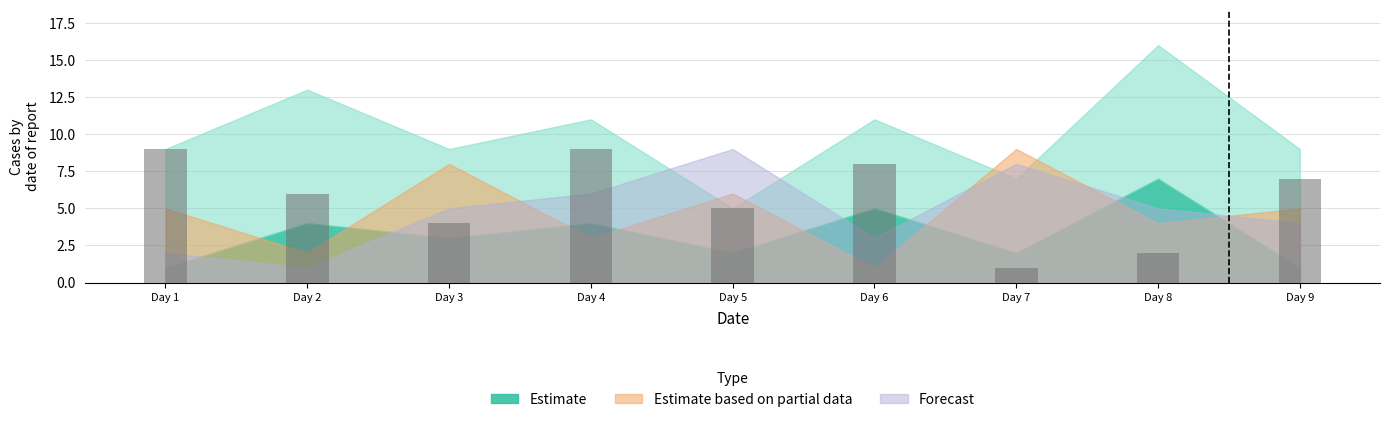

Is it true that the value at Day 7 is 0?

False